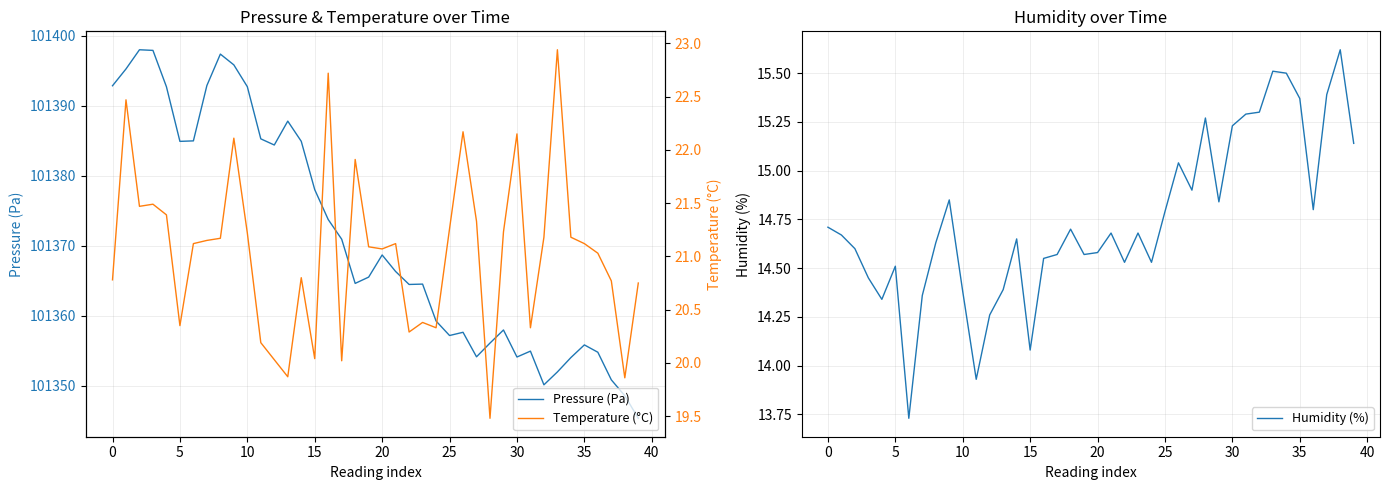

At 33, list the series in order from largest to smallest.

Pressure (Pa), Temperature (°C), Humidity (%)